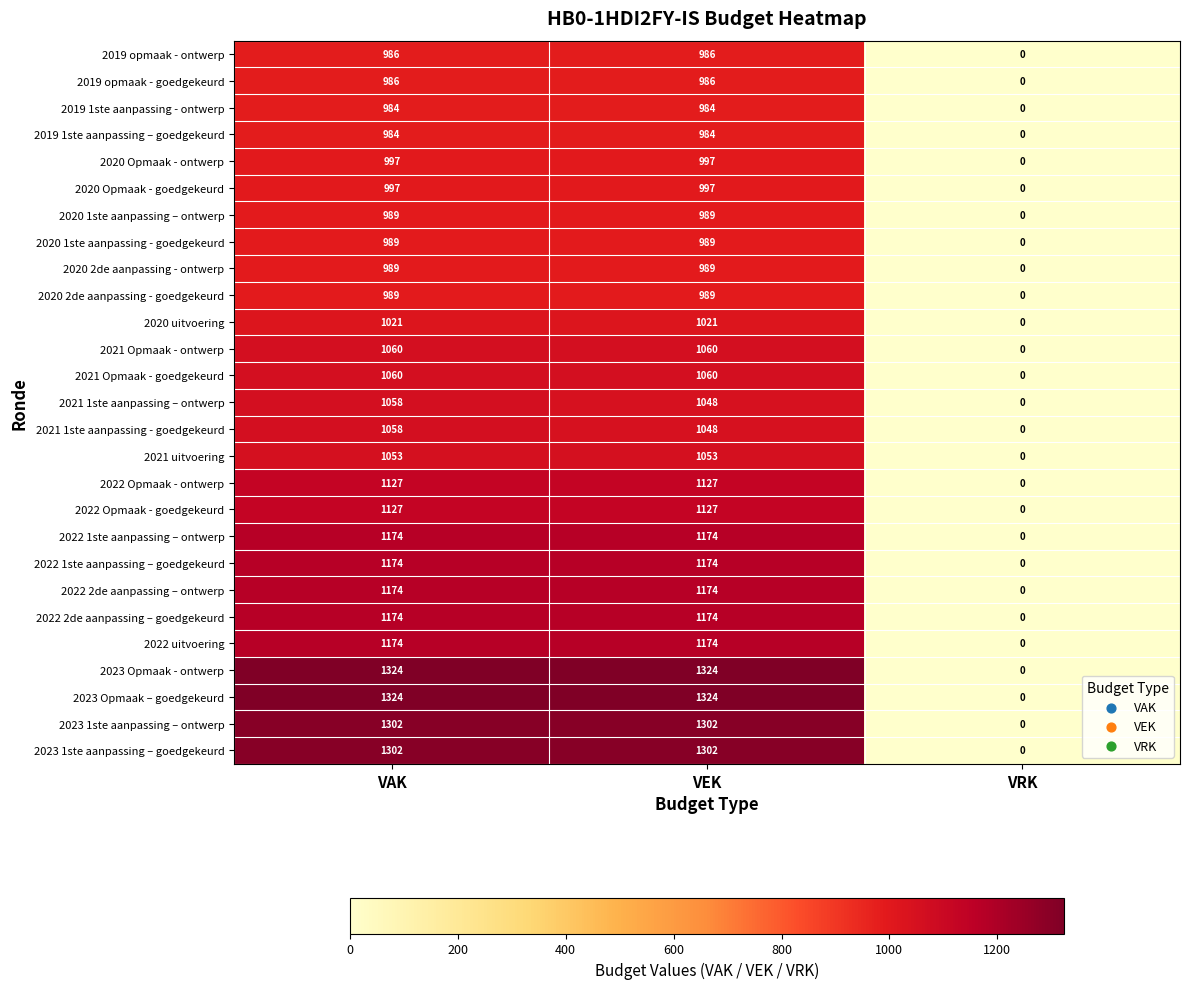

True or false: 2019 opmaak - ontwerp has a value of 986 at VAK.

True